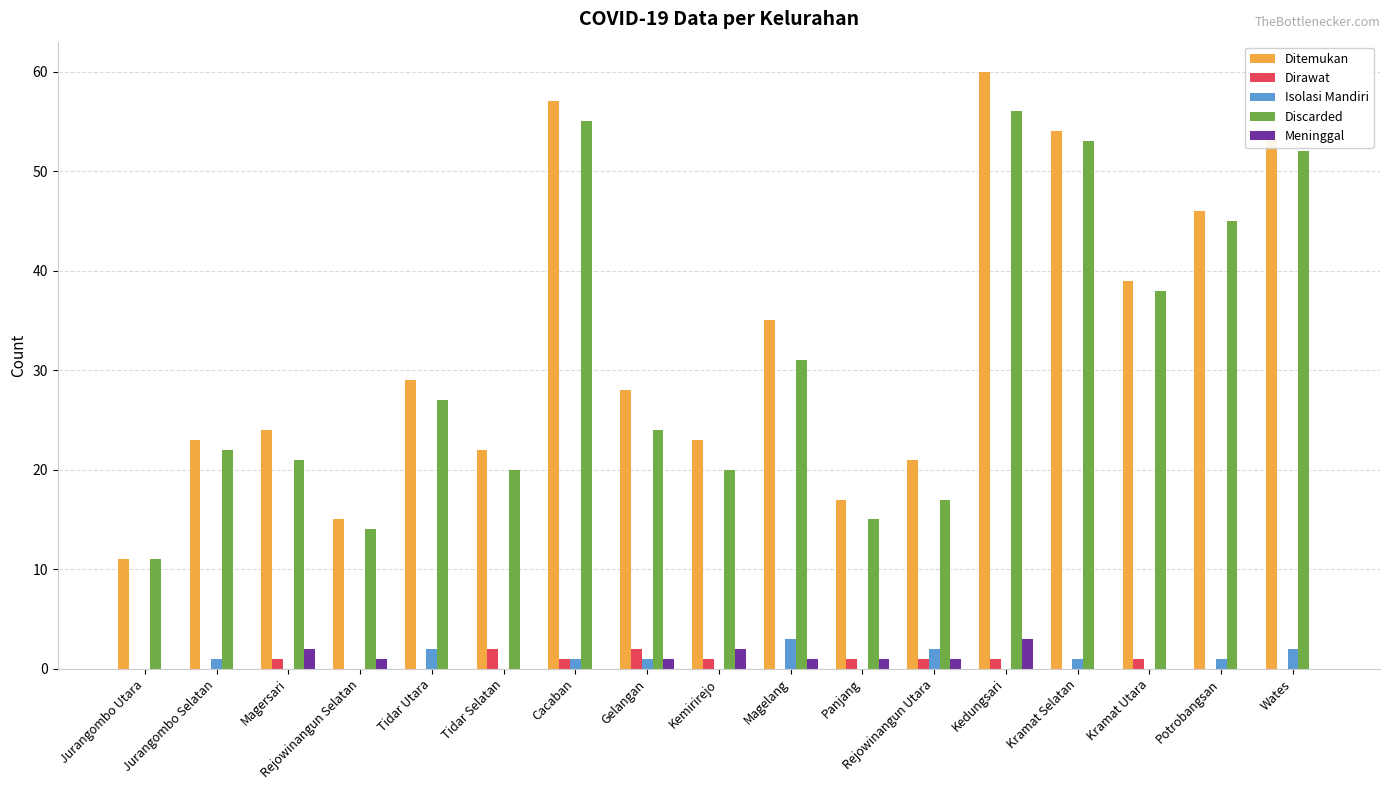

True or false: Discarded has a value of 22 at Jurangombo Selatan.

True